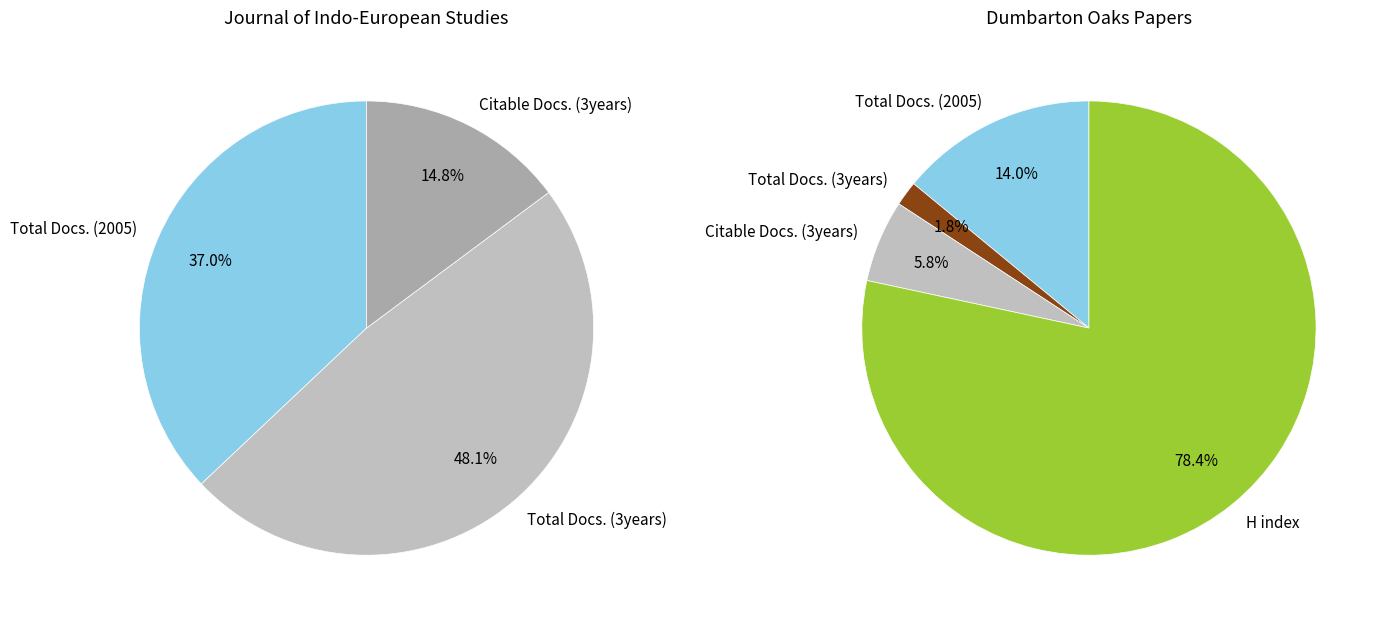

Combined, what portion of the pie is Dumbarton Oaks Papers and Journal of Indo-European Studies, The?

100.0%